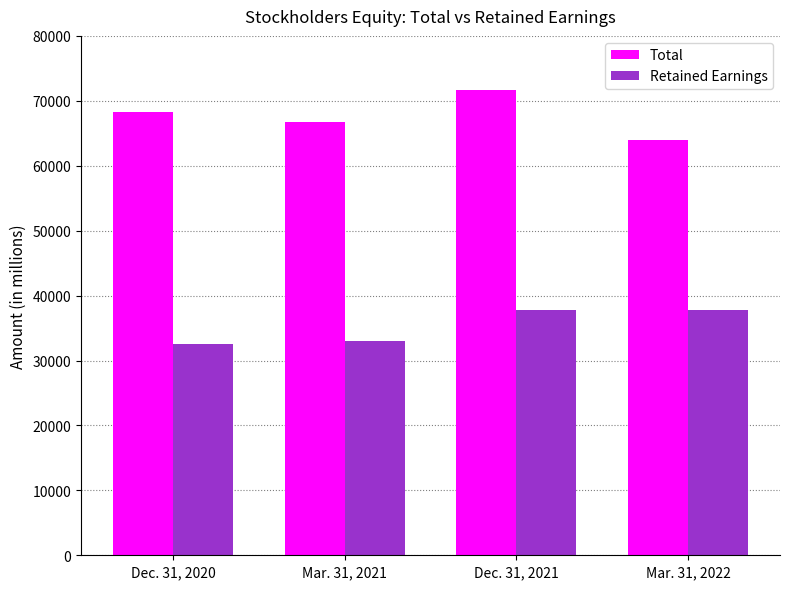

Is it true that Retained Earnings equals 37847 at Dec. 31, 2021?

True